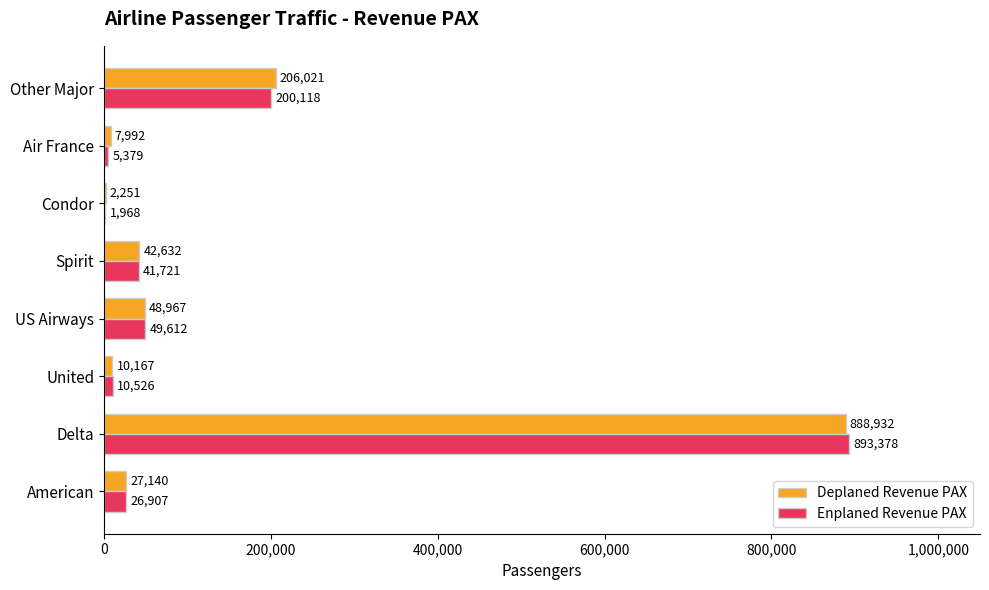

Which series changed the most between American and Other Major?

Deplaned Revenue PAX